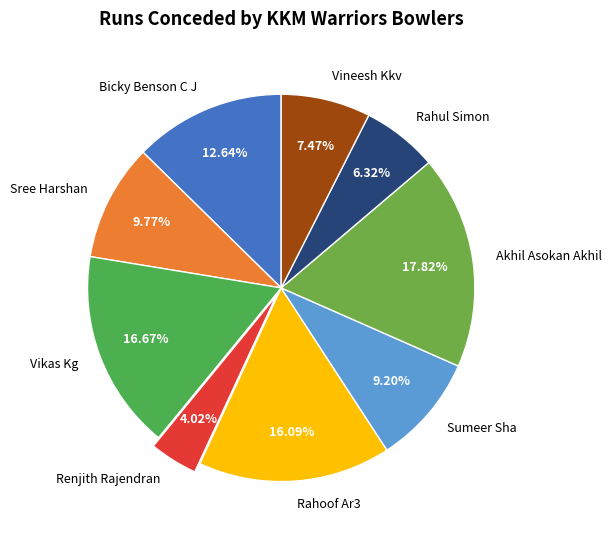

How many segments does this pie chart have?

9